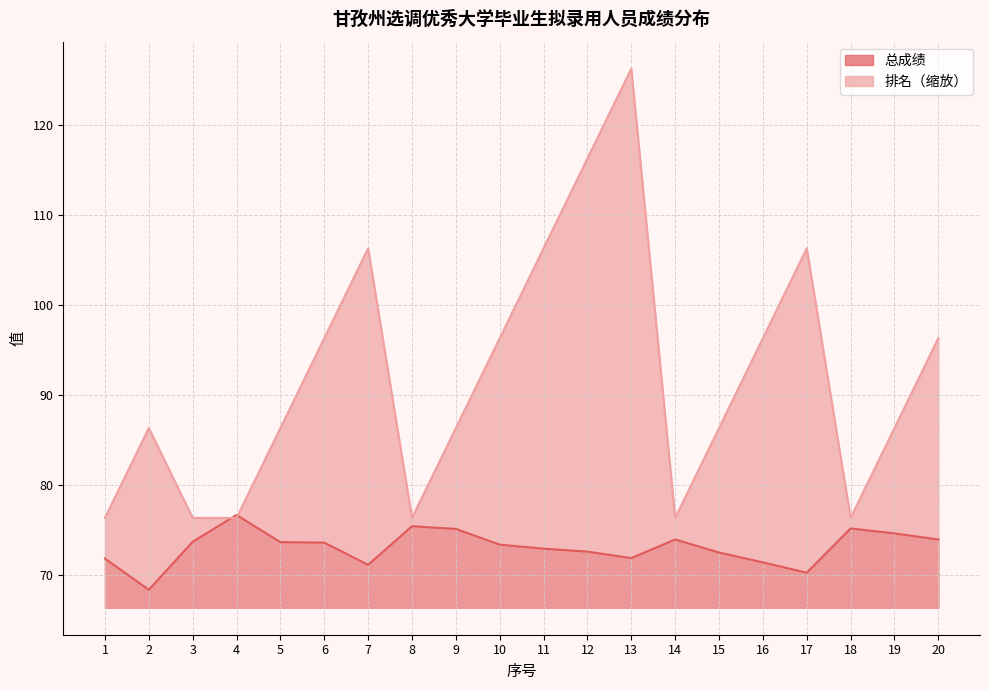

True or false: 排名 and 总成绩 intersect in this chart.

True